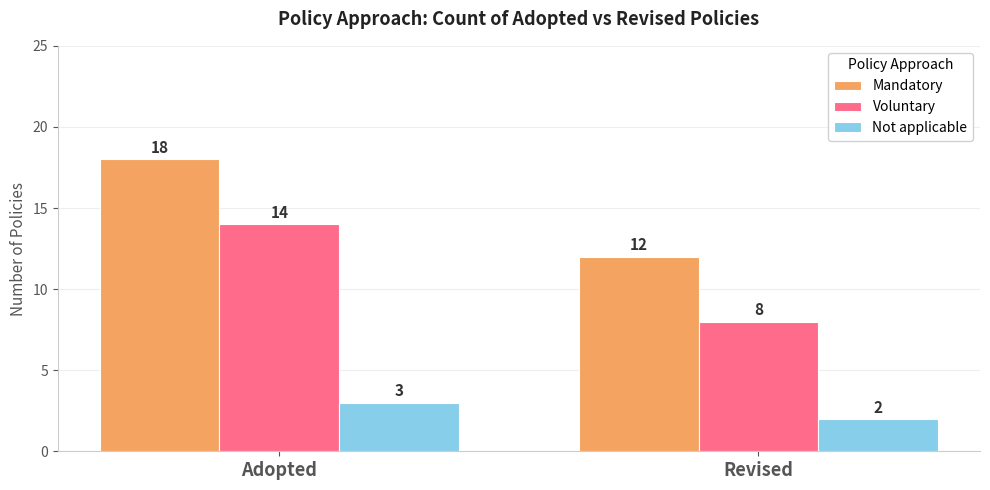

What is the spread (max minus min) of values at Revised?

10